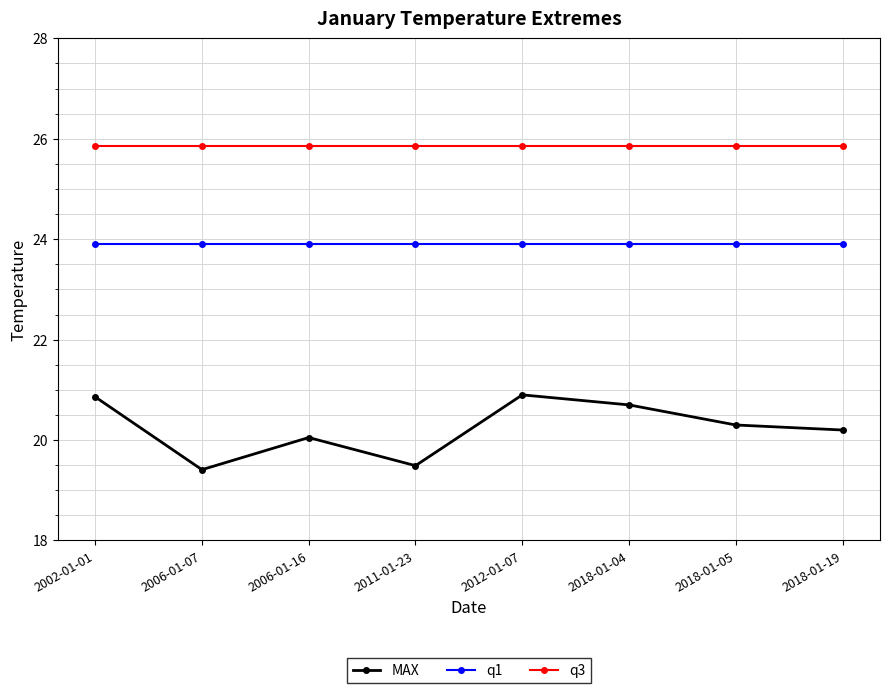

Rank the series at 2018-01-05 from highest to lowest value.

q3, q1, MAX